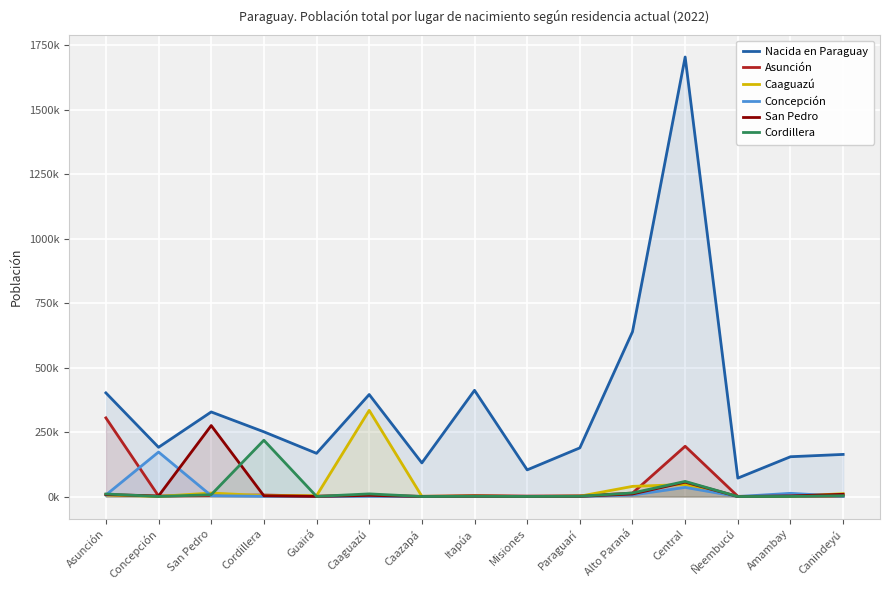

Where is the first local maximum for Nacida en Paraguay?

San Pedro